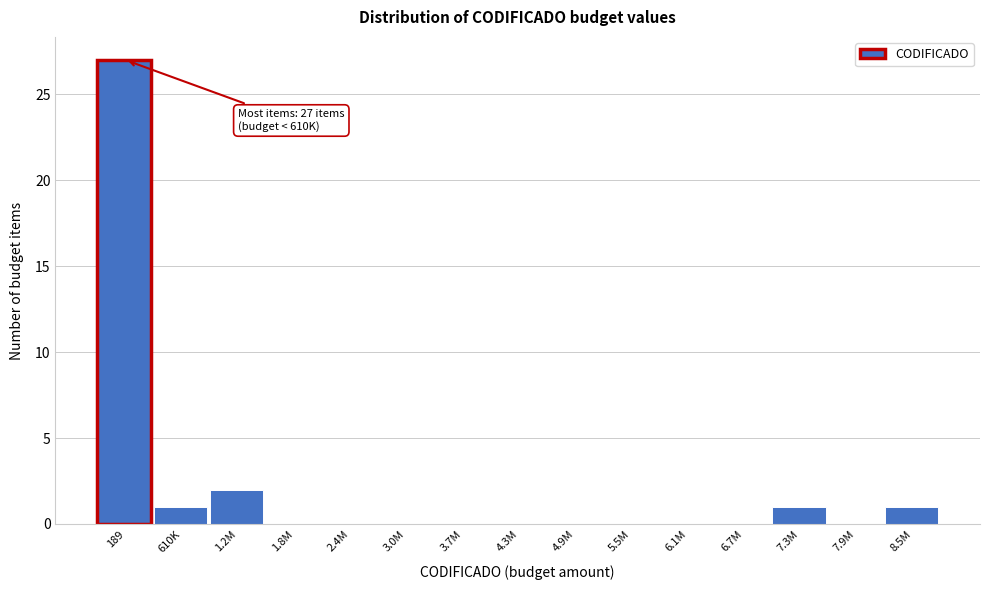

Reading left to right, what are all the values shown in this chart?

189=27	610K=1	1.2M=2	1.8M=0	2.4M=0	3.0M=0	3.7M=0	4.3M=0	4.9M=0	5.5M=0	6.1M=0	6.7M=0	7.3M=1	7.9M=0	8.5M=1